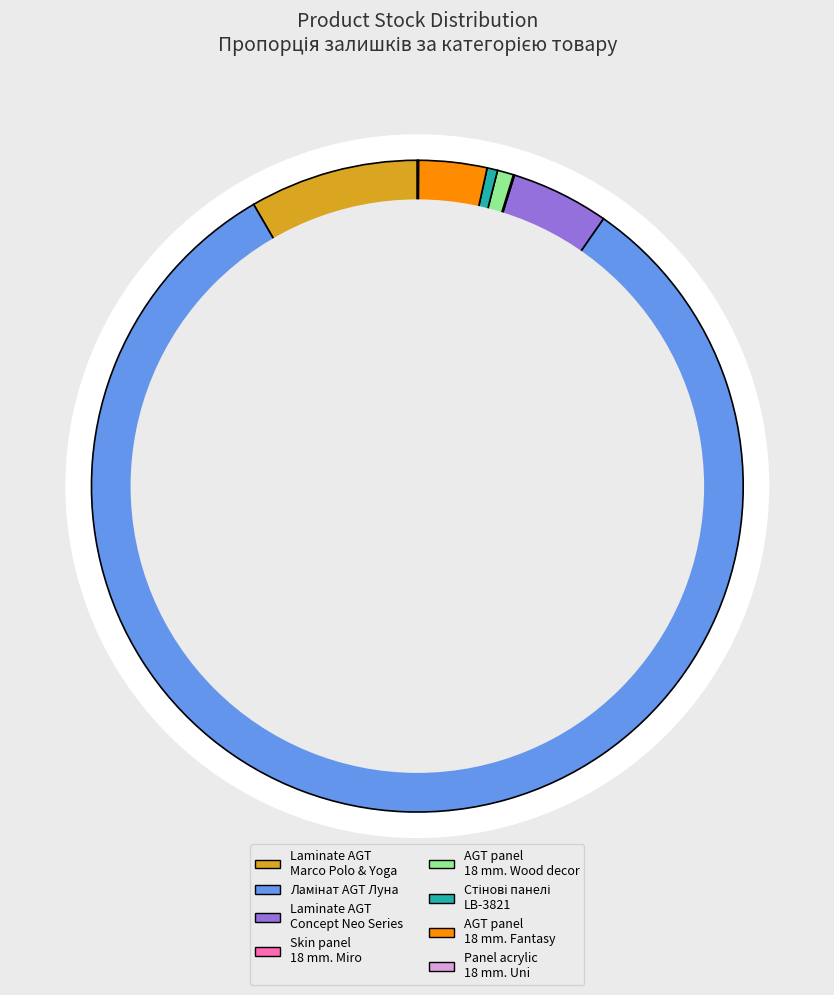

Does Ламінат AGT Луна account for over 50% of the chart?

Yes